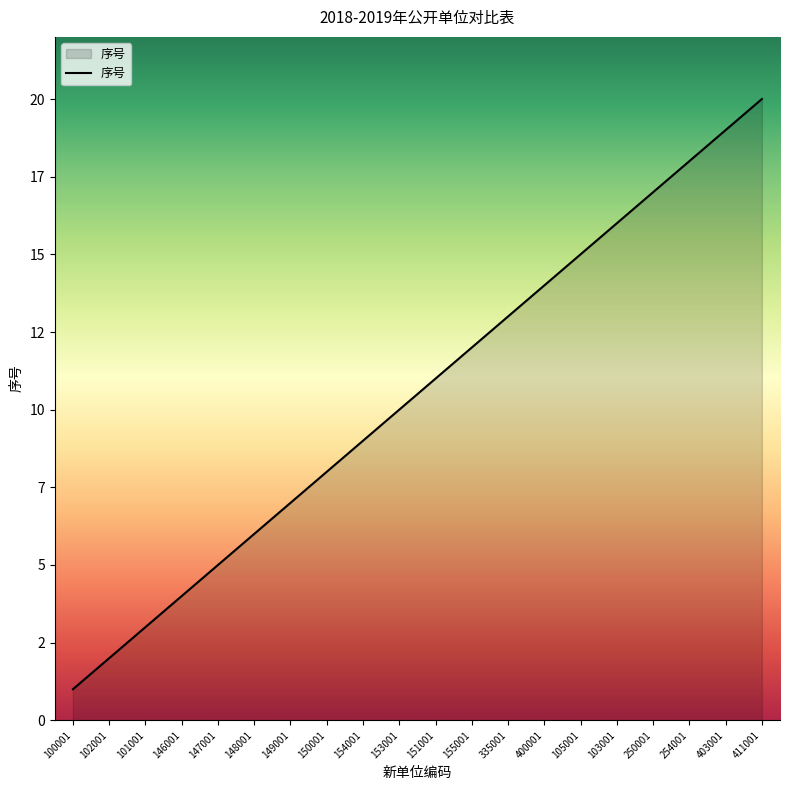

Does the chart display data point markers on the line(s)?

No